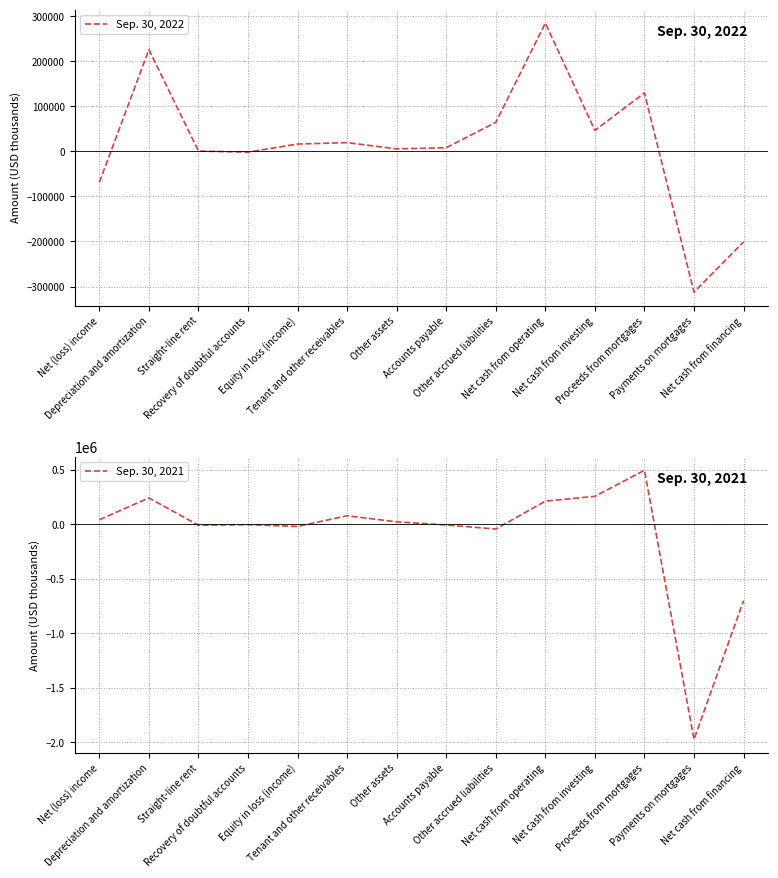

At how many categories does at least one series exceed 422912?

1